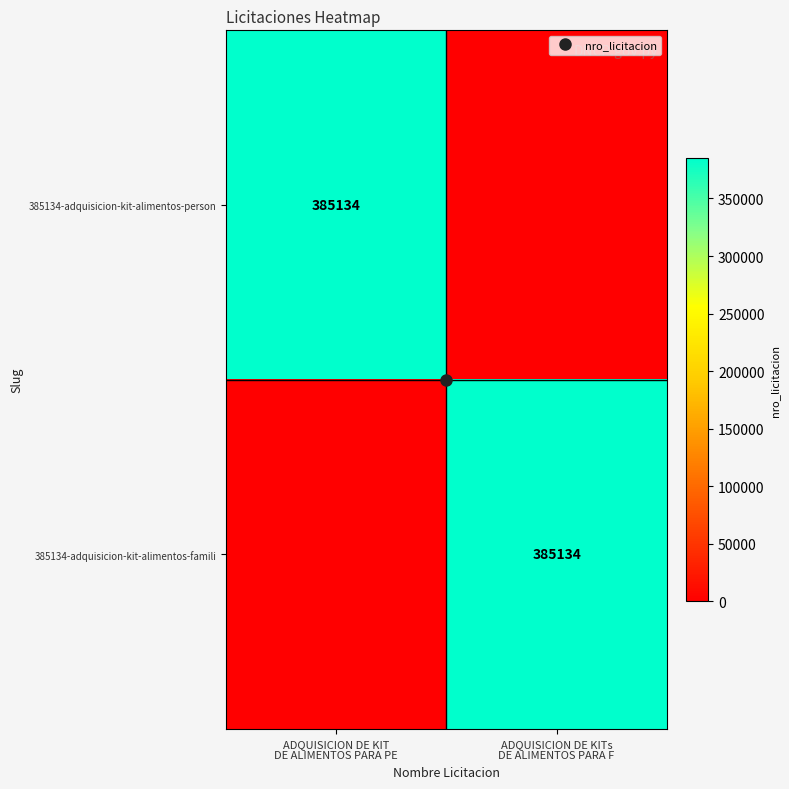

At ADQUISICION DE KITs DE ALIMENTOS PARA F, list the series in order from smallest to largest.

385134-adquisicion-kit-alimentos-person, 385134-adquisicion-kit-alimentos-famili